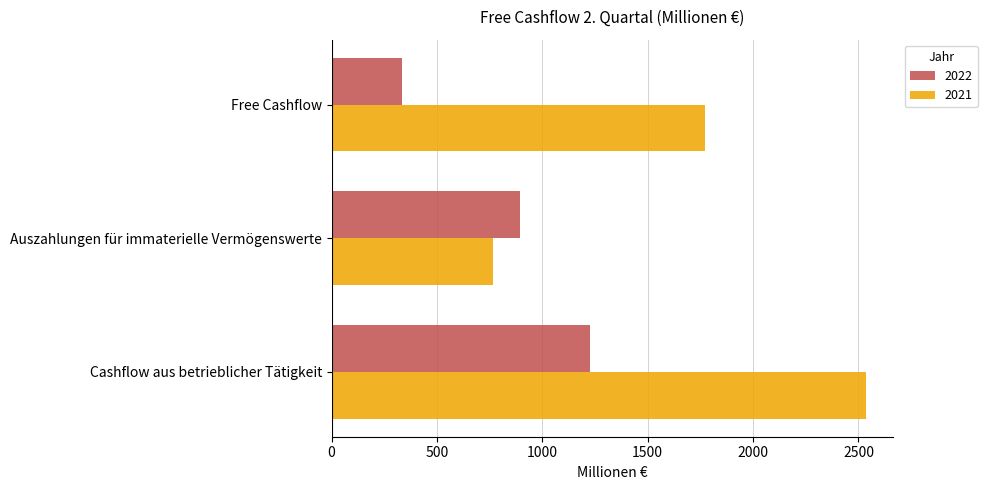

The 2021 series shows 1770 at Free Cashflow. True or false?

True